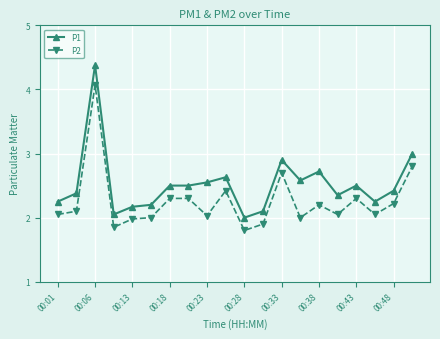

Rank the series by their average value, from lowest to highest.

P2, P1